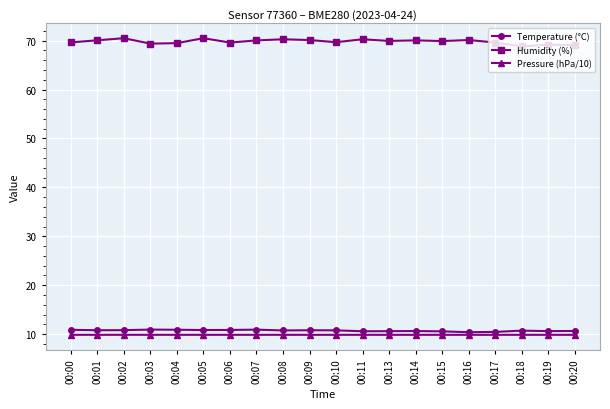

True or false: Temperature (°C) has a value of 10.9 at 00:00.

True